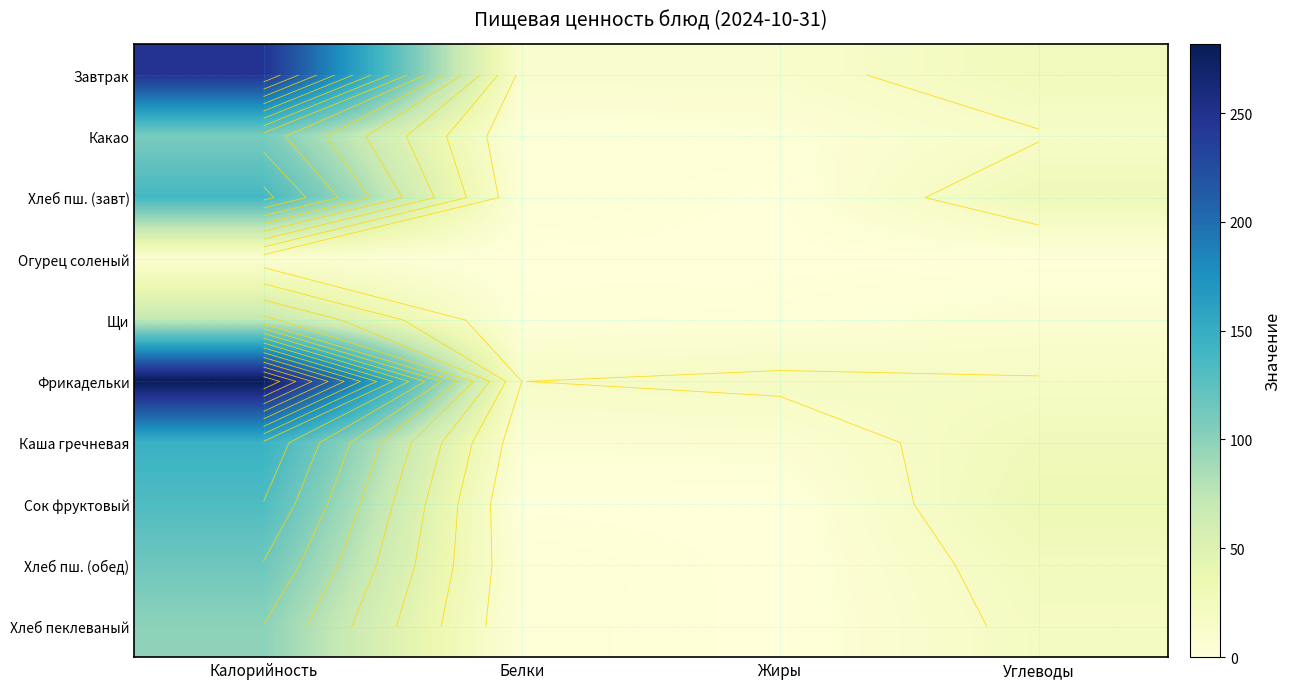

Rank the series at Калорийность from highest to lowest value.

Фрикадельки, Завтрак, Каша гречневая, Хлеб пш. (завт), Сок фруктовый, Хлеб пш. (обед), Какао, Хлеб пеклеваный, Щи, Огурец соленый